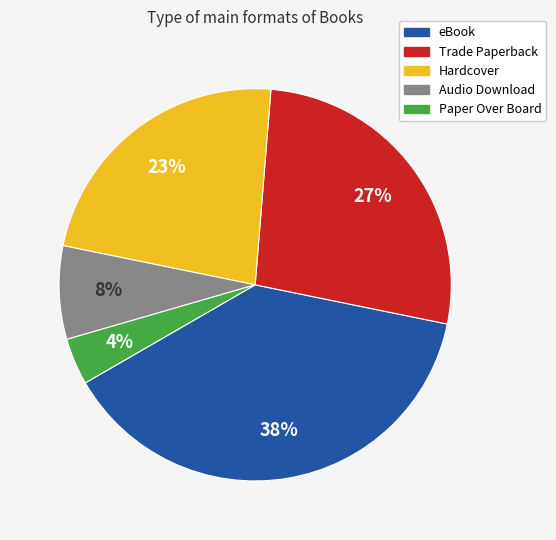

Is there any slice that represents more than half of the pie?

No